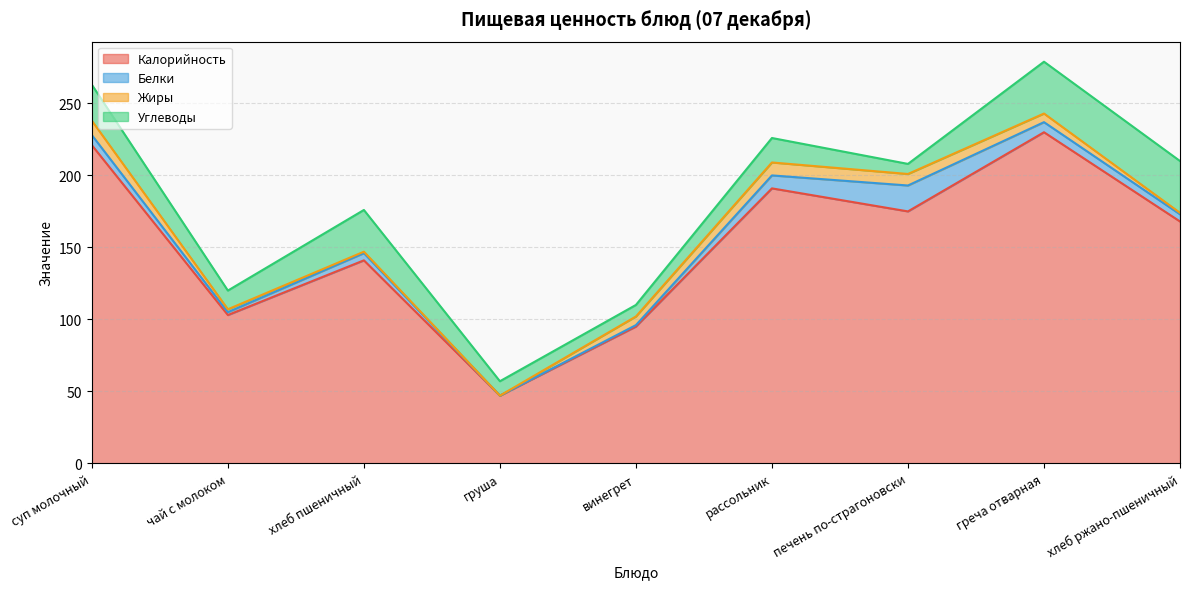

True or false: Жиры has more than 1 points higher than both neighbors.

False